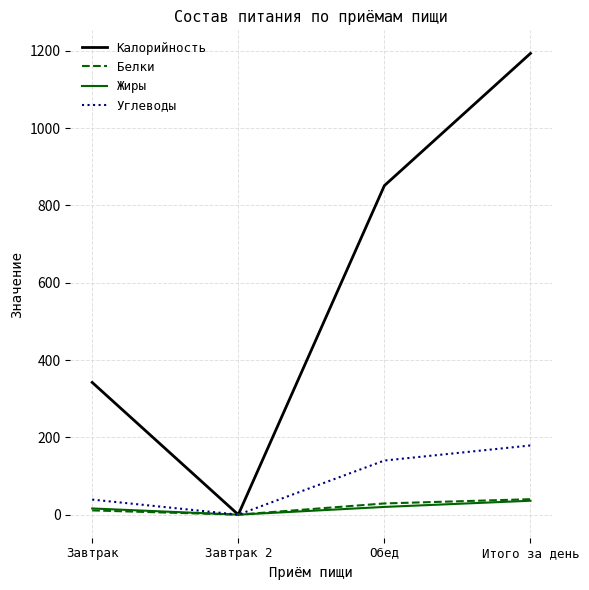

At which label is Углеводы closest to 89?

Завтрак